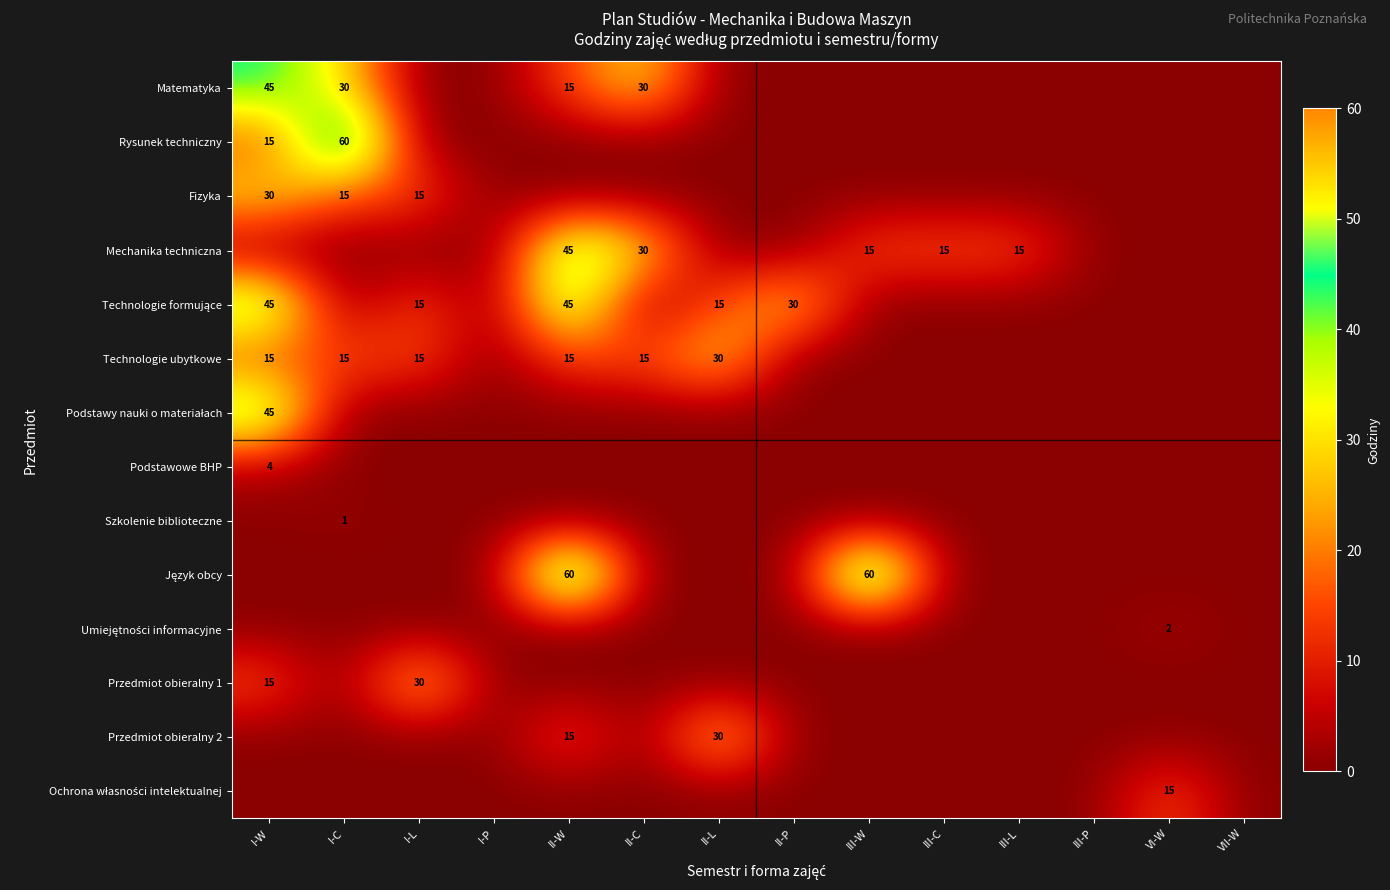

The value of Matematyka at III-L is 0. True or false?

True